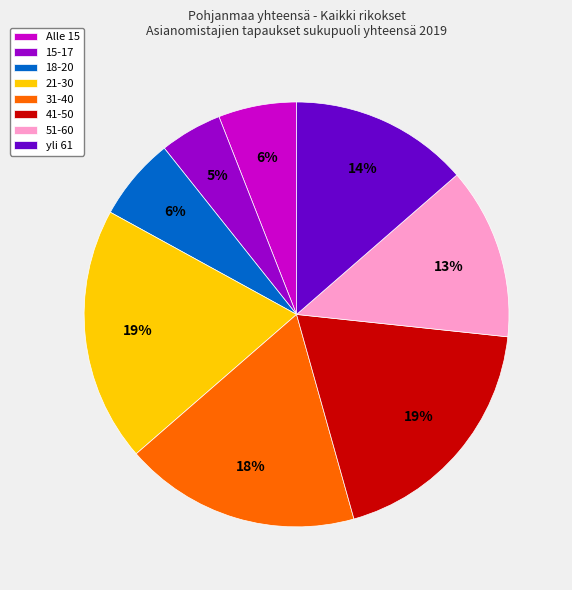

To the nearest percent, what is the combined percentage of 31-40 and 18-20?

24%